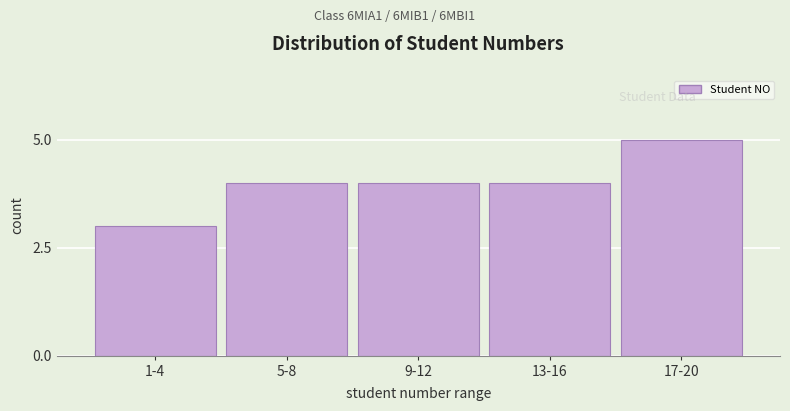

Reading right to left, list all the values displayed in this chart.

17-20=5	13-16=4	9-12=4	5-8=4	1-4=3